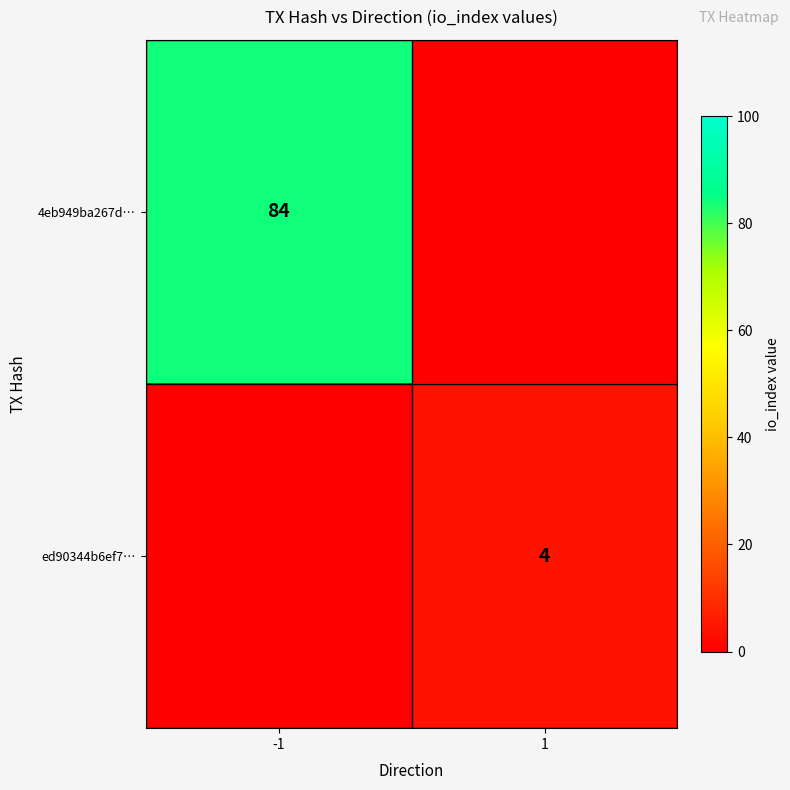

Is the value of 4eb949ba267d… at -1 greater than the value of ed90344b6ef7… at 1?

Yes